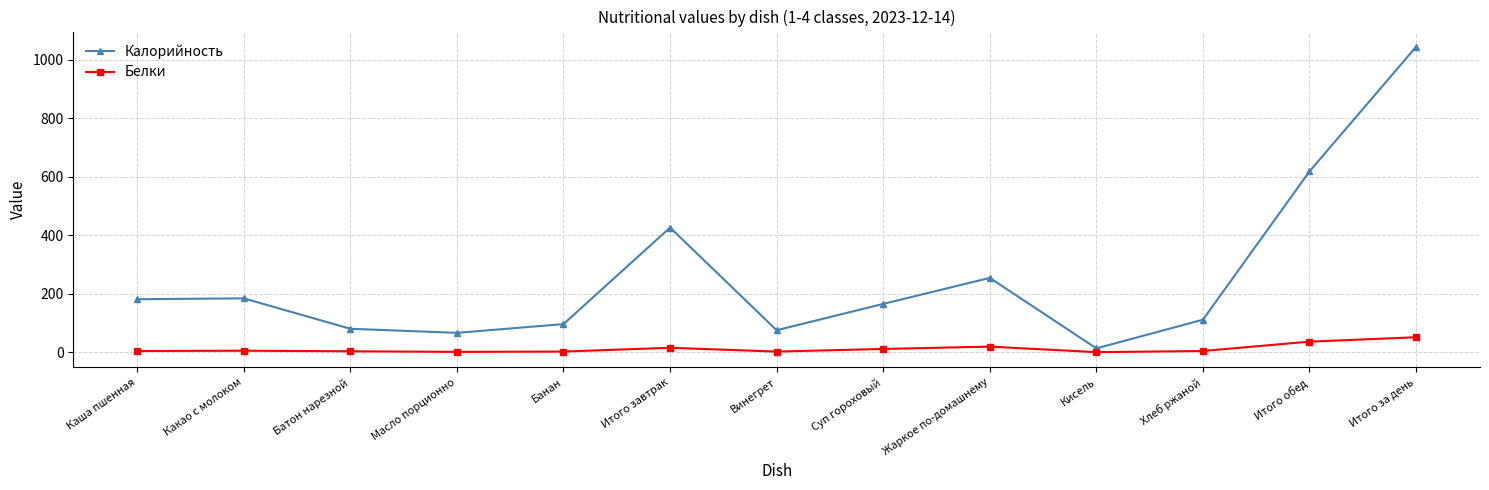

True or false: Калорийность and Белки cross at least once.

False